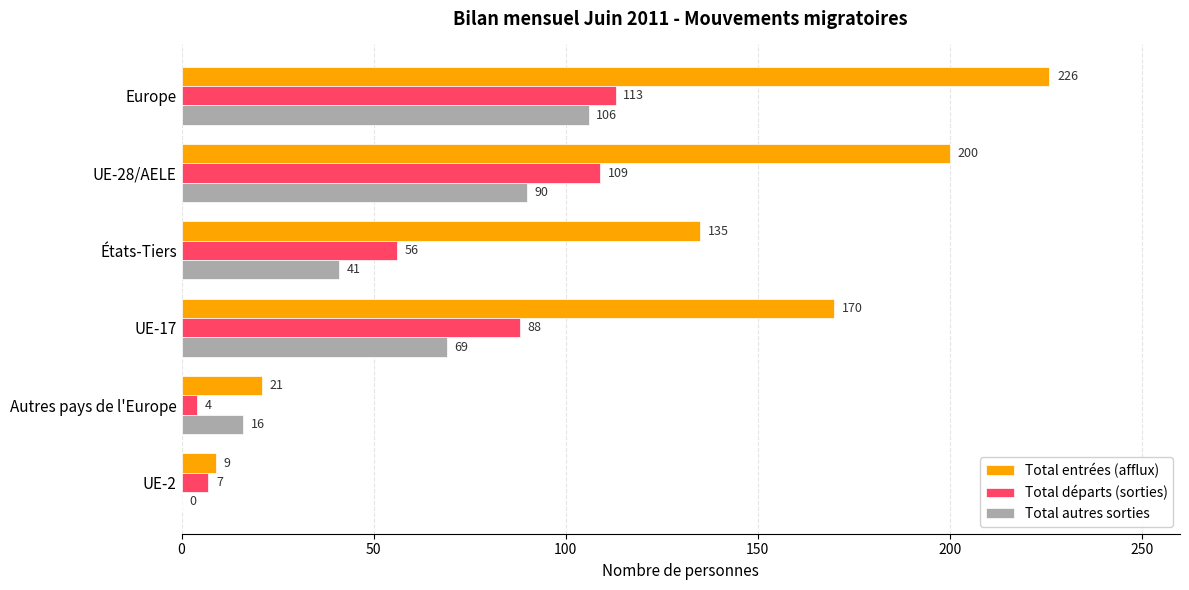

What is the greatest value displayed?

226